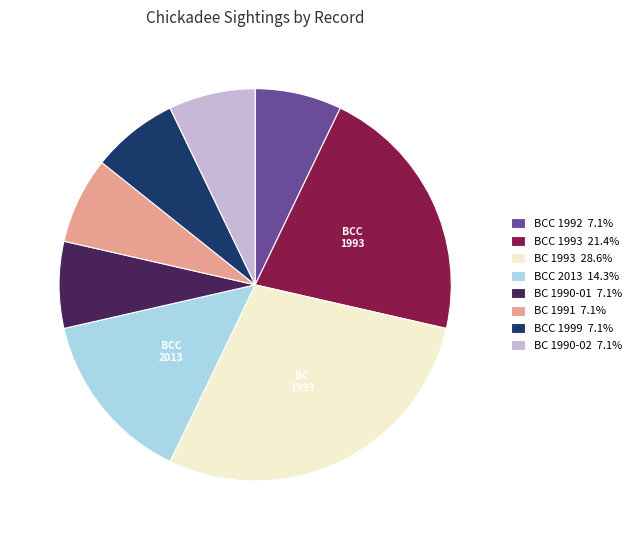

Approximately how many times larger is the value at BCC 1999 7.1% compared to BCC 1992 7.1%?

1.0